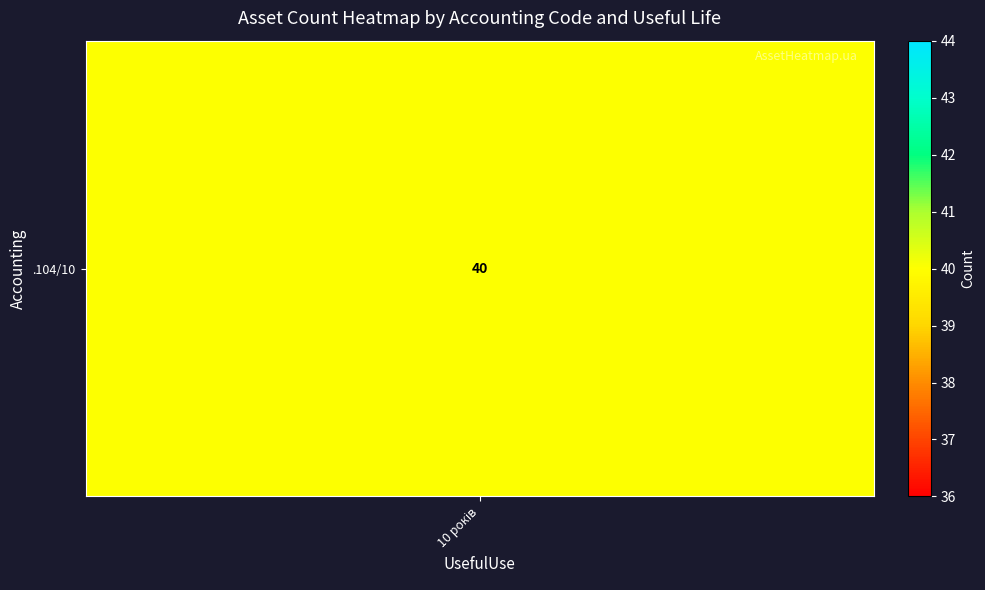

Which series has the largest total across all categories?

.104/10